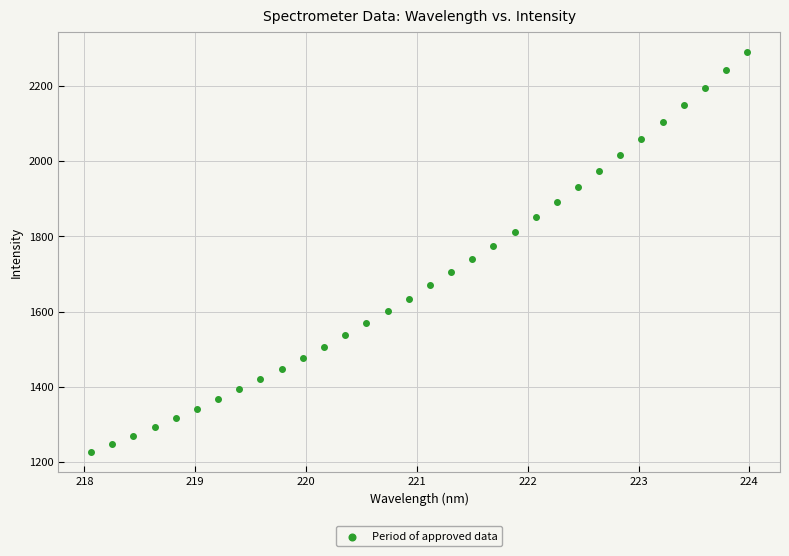

What is the range of Y values (max minus min)?

1065.9